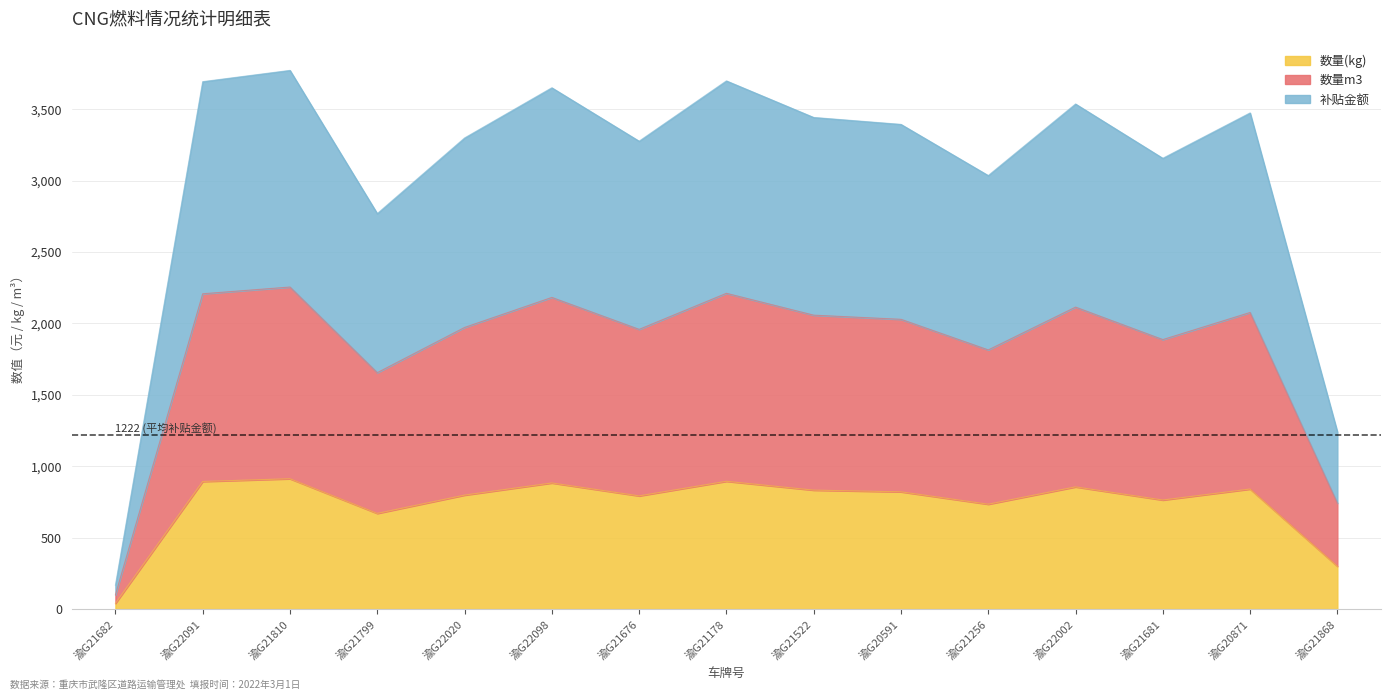

Reading right to left, what are all the values shown in this chart?

数量(kg): 300.6	841.0	764.1	856.2	734.9	821.6	833.4	895.3	793.1	883.6	798.6	670.4	913.1	894.0	40.8
数量m3: 742.4	2077.1	1887.2	2114.5	1814.9	2029.1	2058.1	2211.2	1958.8	2182.3	1972.2	1655.7	2255.1	2207.9	100.7
补贴金额: 1241.6	3473.8	3156.3	3536.4	3035.4	3393.7	3442.2	3698.1	3276.0	3649.9	3298.5	2769.1	3771.6	3692.7	168.4